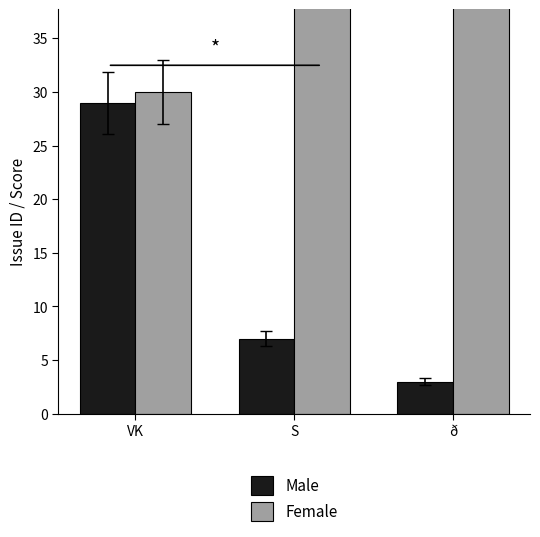

What is the difference between the highest and lowest values at ð?

47